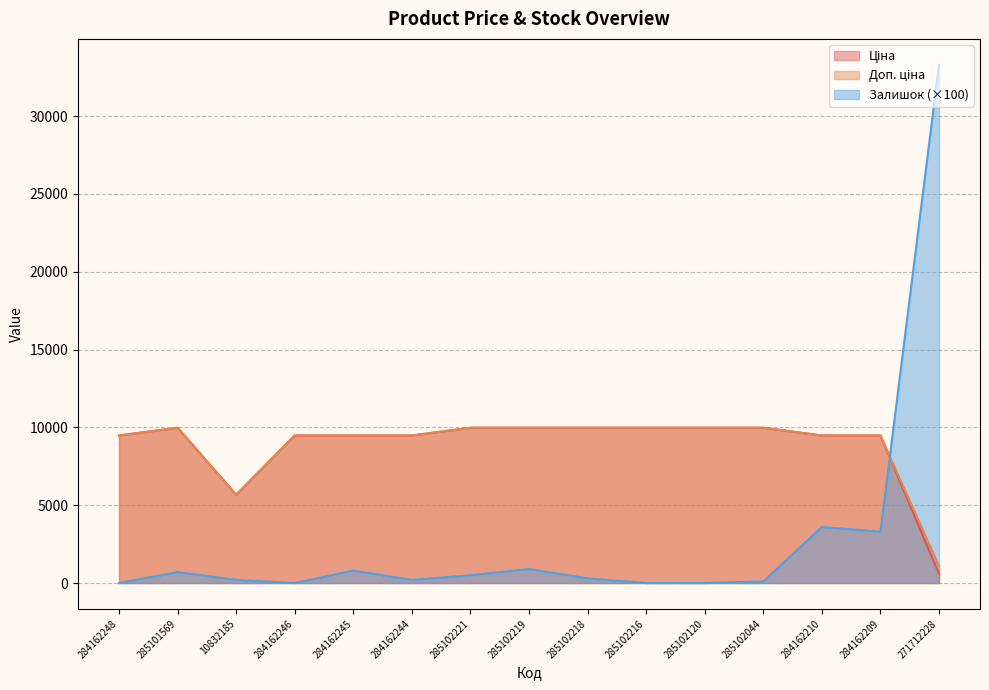

Read the Залишок value at 284162209.

3300.0